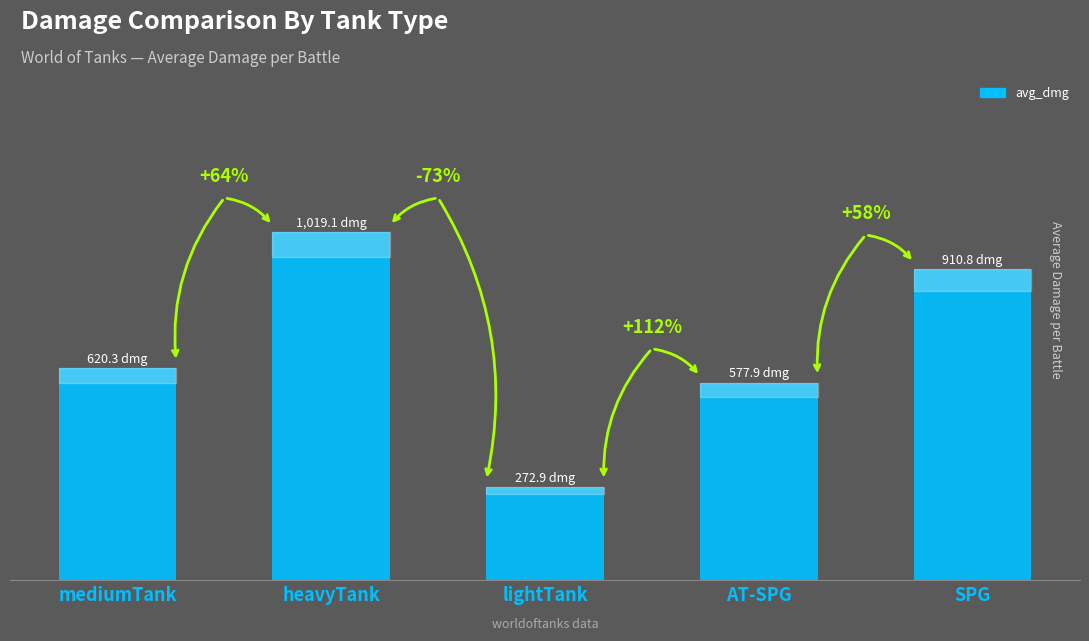

Are the bars horizontal?

No